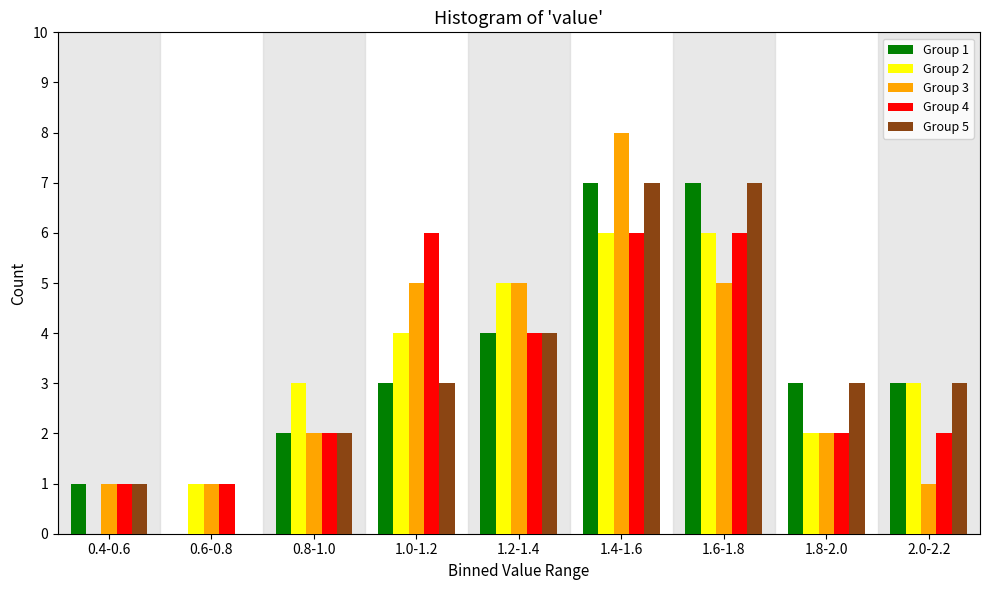

At which category is the sum across all series the highest?

1.4-1.6